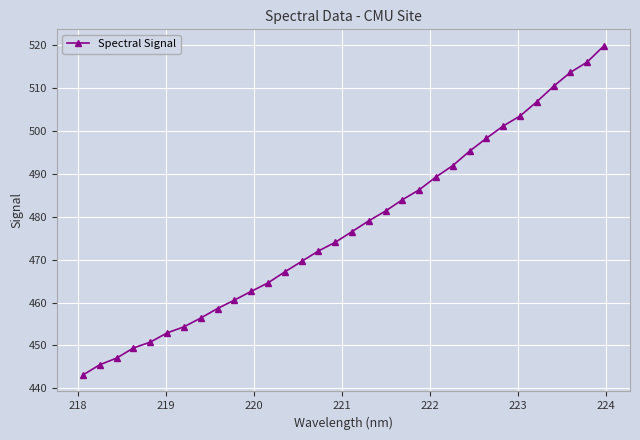

What is the average value?

477.6